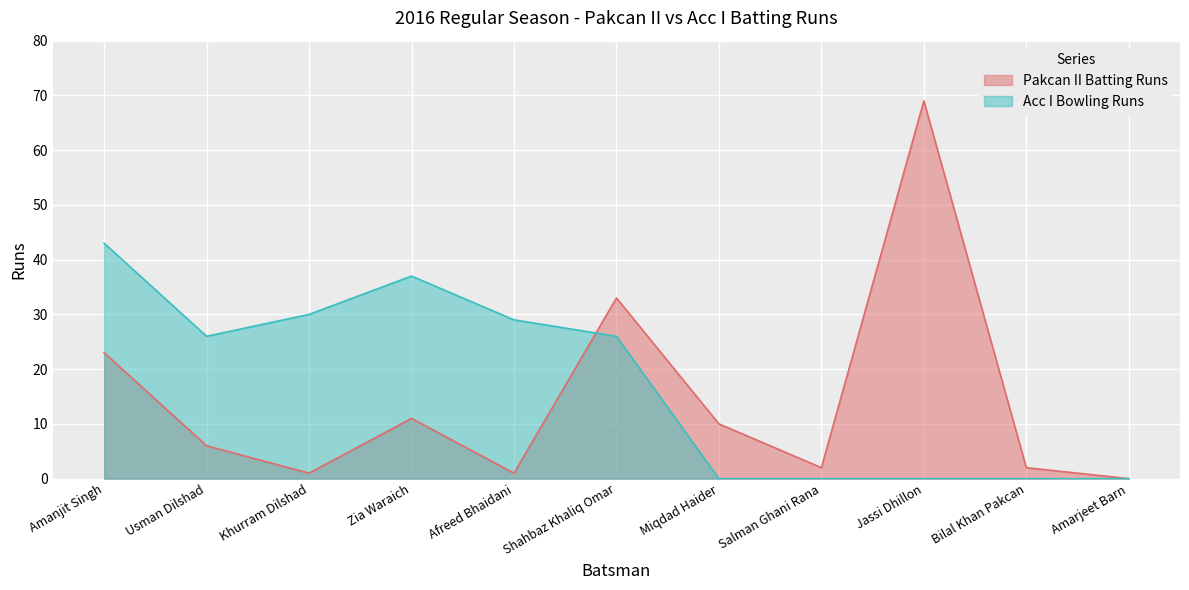

At which category does the chart reach its minimum across all series?

Amarjeet Barn